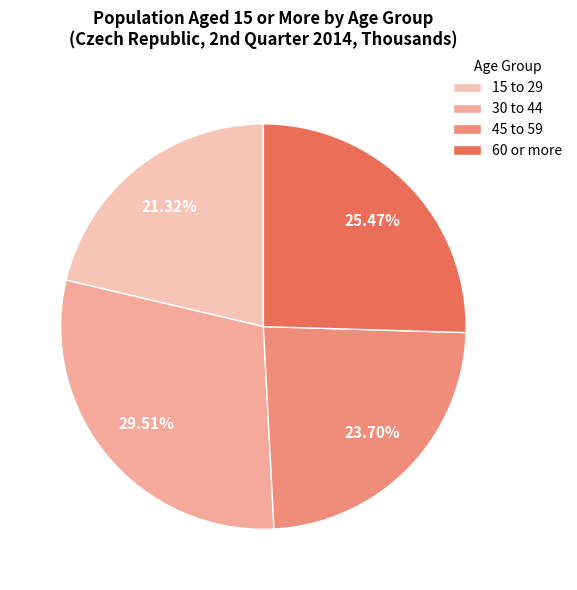

To the nearest percent, what is the combined percentage of 30 to 44 and 60 or more?

55%